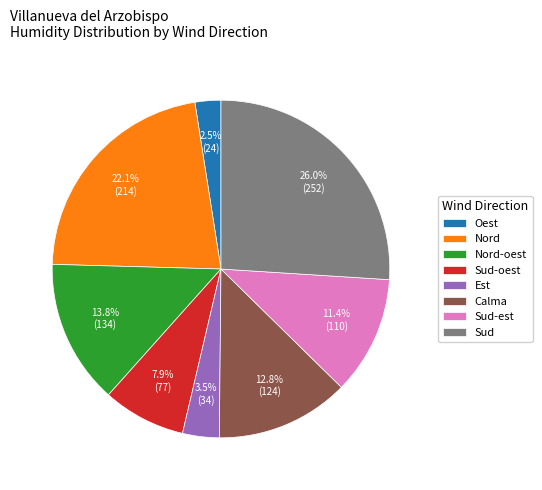

How many segments does this pie chart have?

8